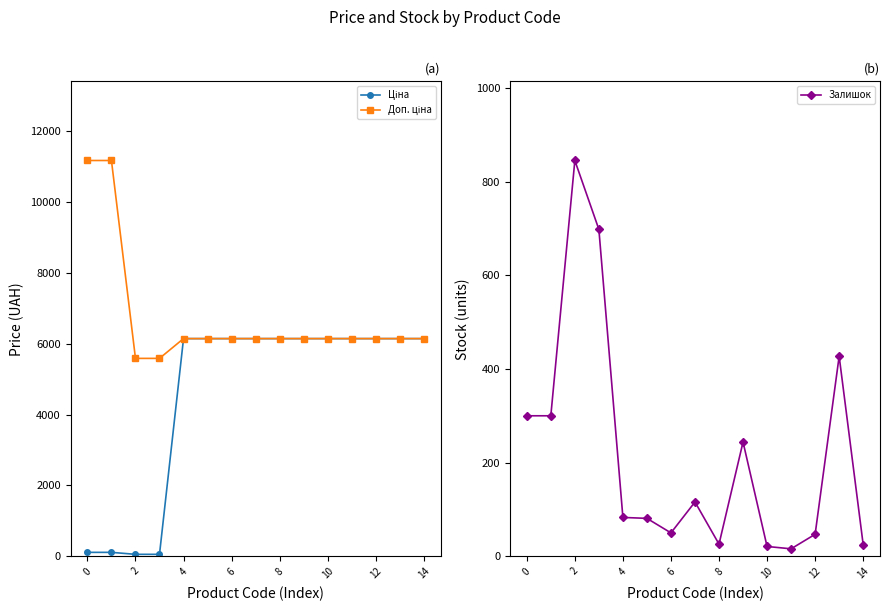

Which series has the widest spread of values?

Ціна